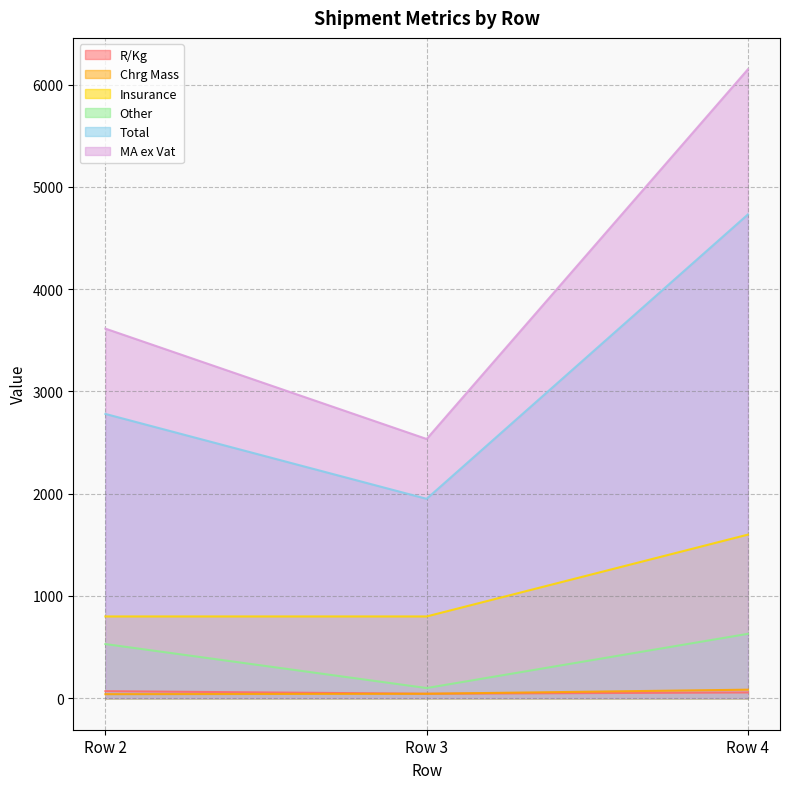

True or false: Insurance has a value of 800.0 at Row 3.

True